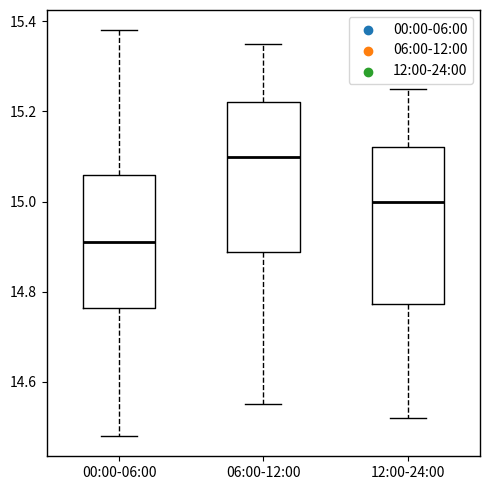

Which box's median line is the highest?

06:00-12:00